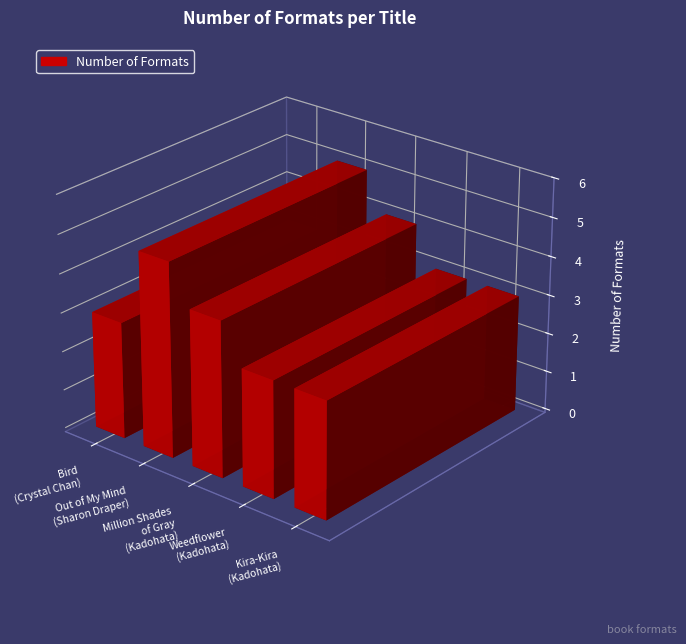

Is it true that the value at Kira-Kira
(Kadohata) is 3?

True